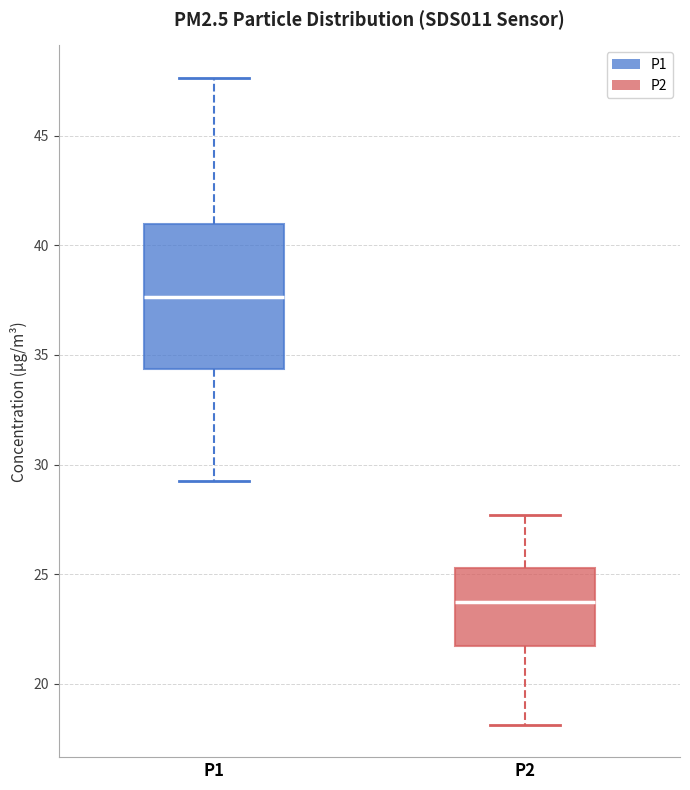

Which box has the highest median line?

P1